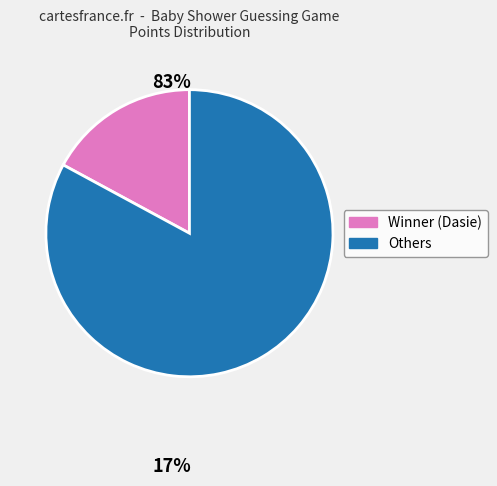

Is there a majority slice in this chart?

Yes